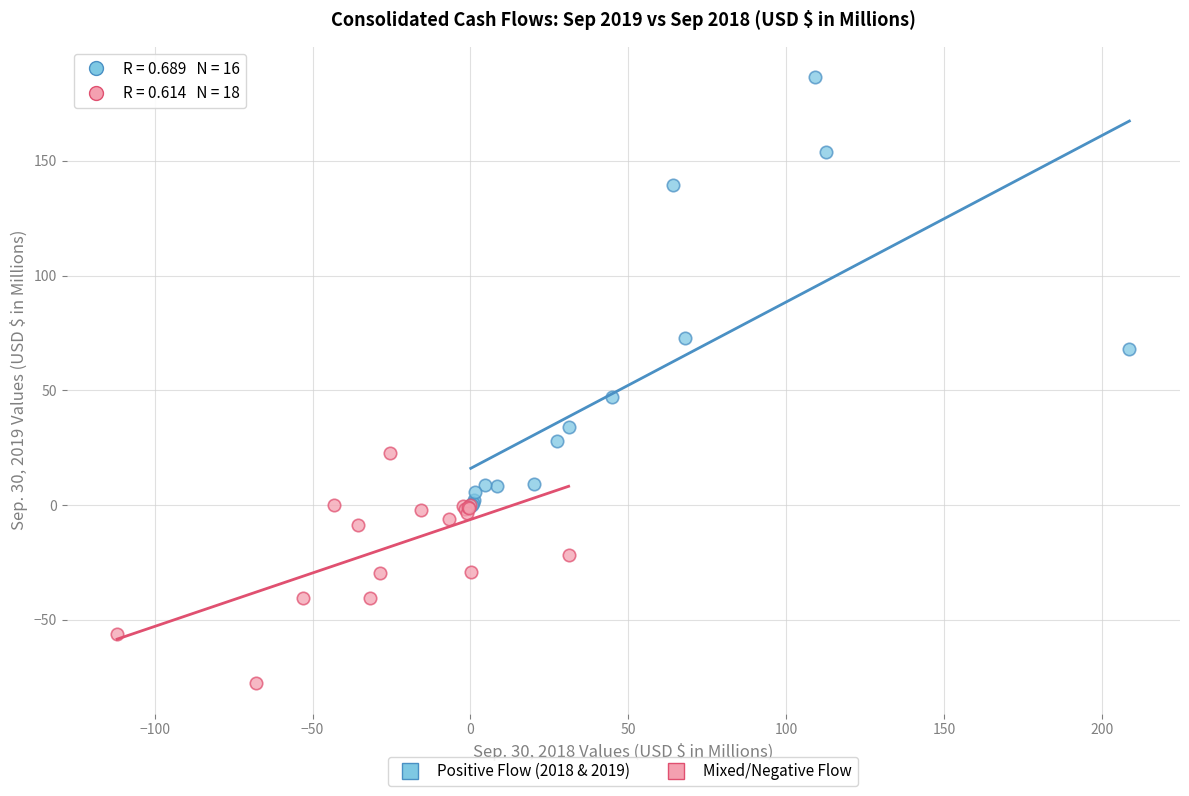

Which series has the widest spread of Y values?

Positive Flow (2018 & 2019)